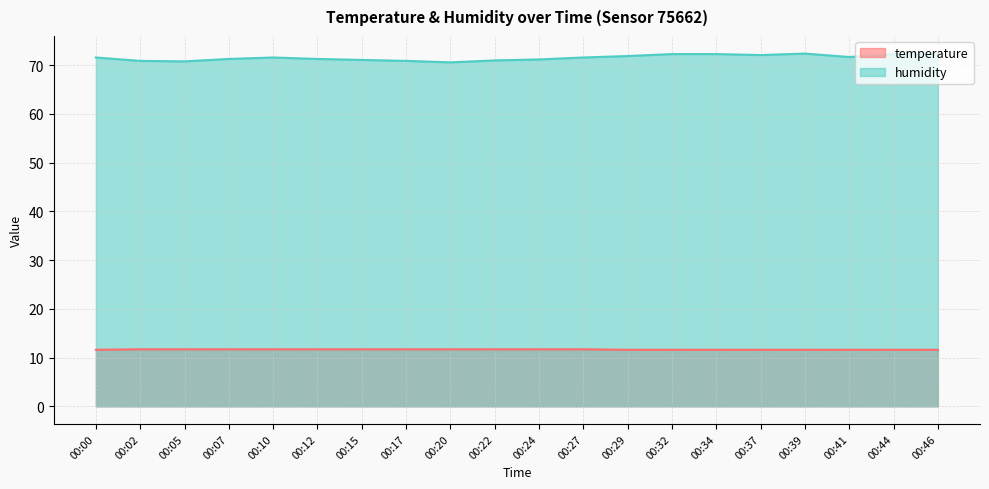

Which label corresponds to the largest value in the chart?

00:39